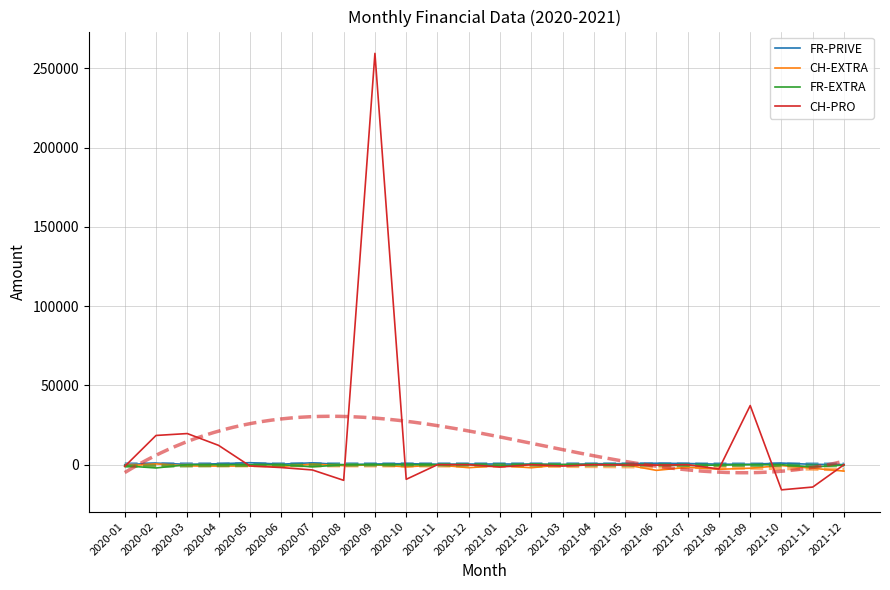

What is the difference between the FR-EXTRA values at 2021-06 and 2021-07?

200.0